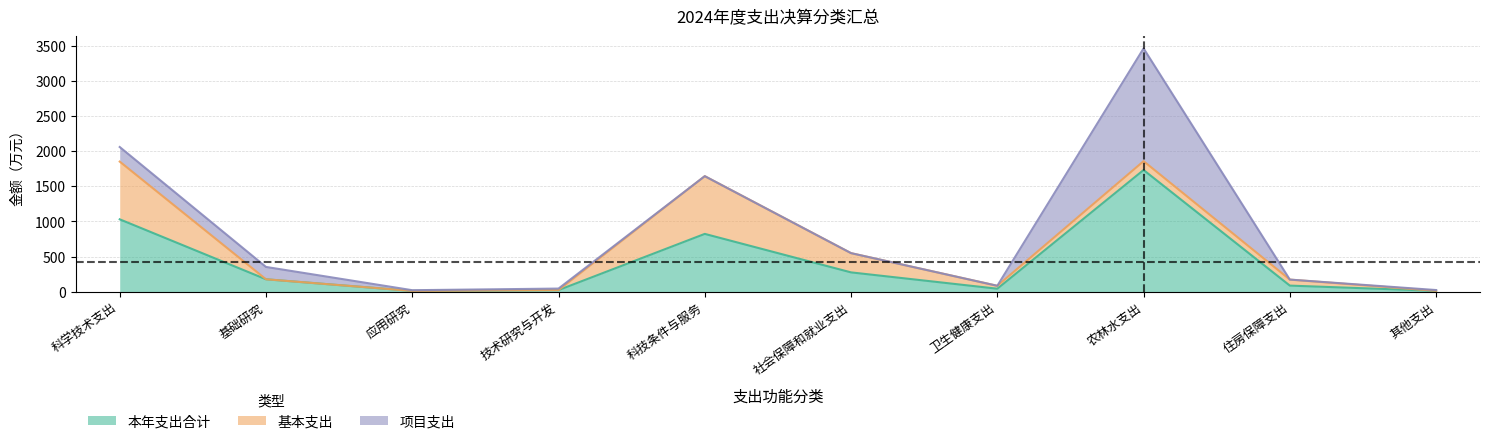

Between 社会保障和就业支出 and 科学技术支出, which is larger?

科学技术支出